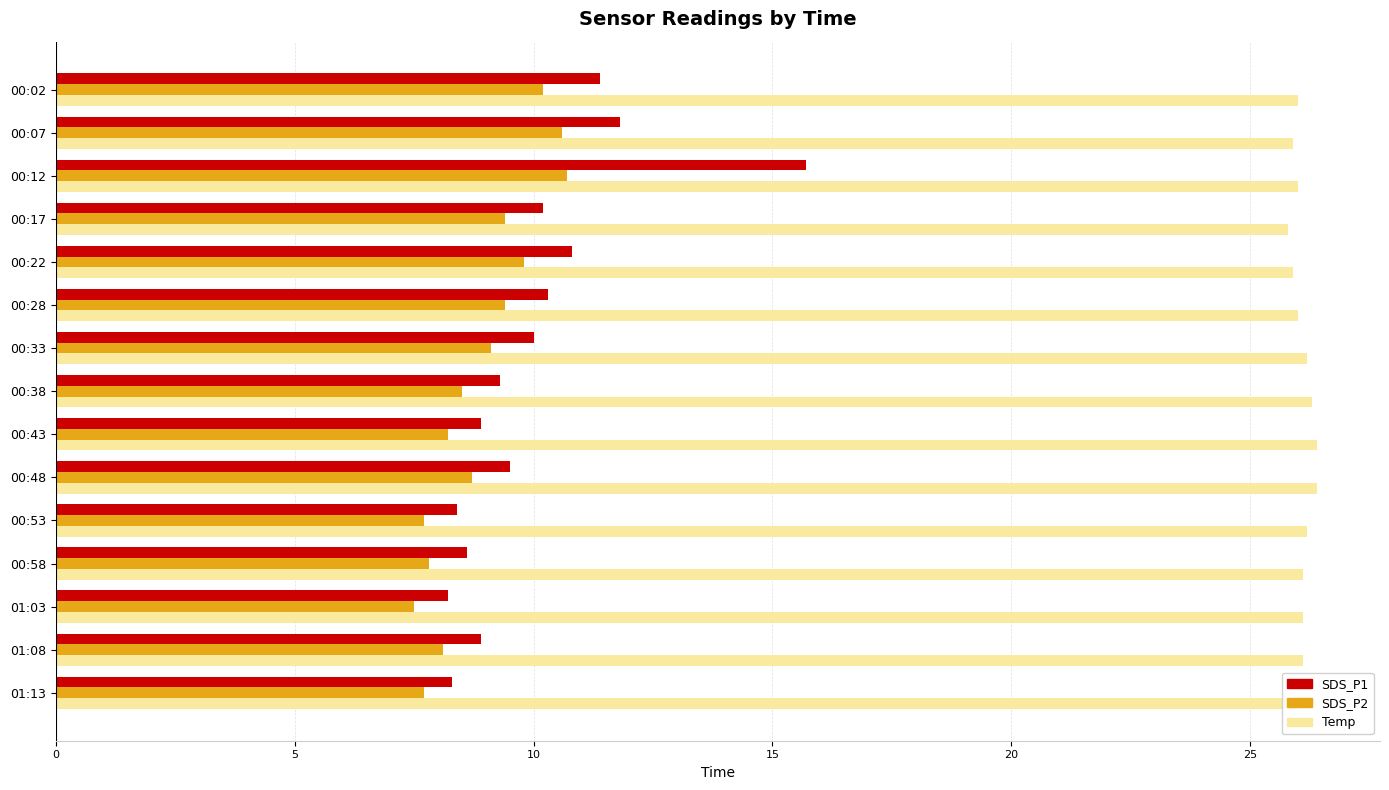

List the series in order of their peak value, lowest first.

SDS_P2, SDS_P1, Temp